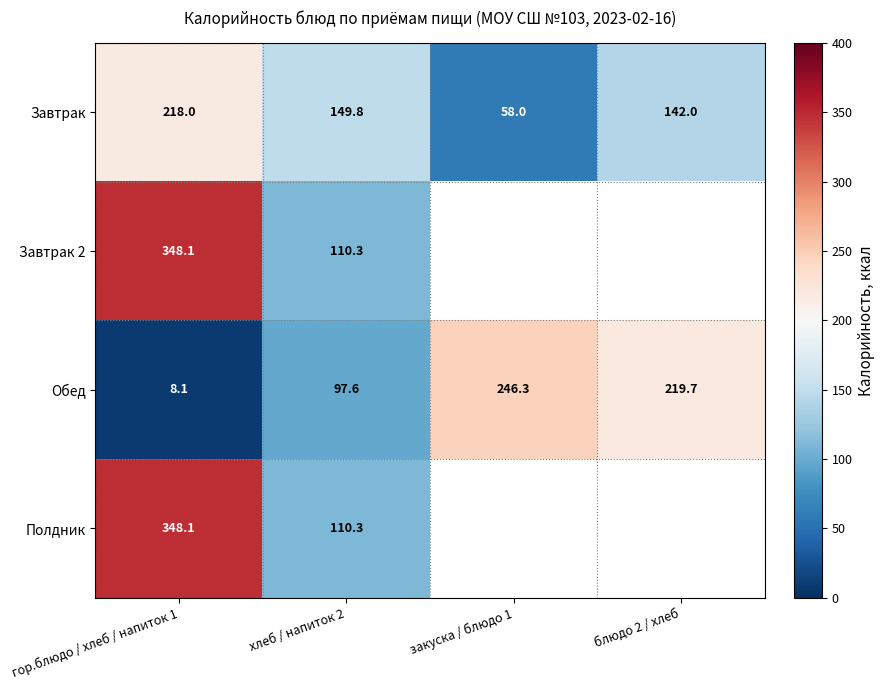

The value of Обед at хлеб / напиток 2 is 67.3. True or false?

False